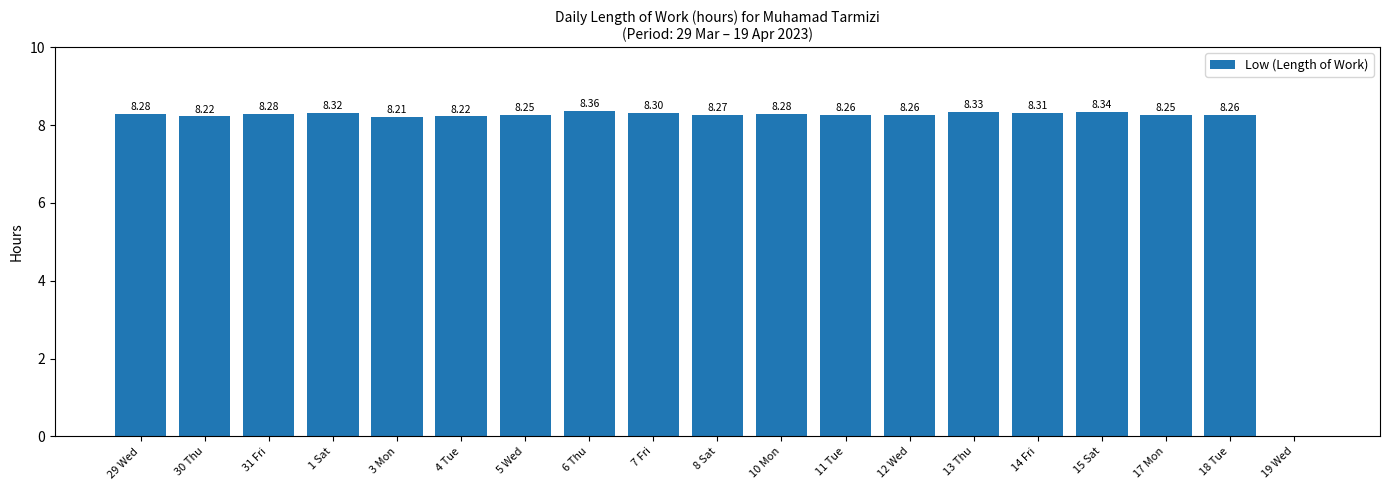

What is the sum of the values at 30 Thu and 14 Fri?

16.5